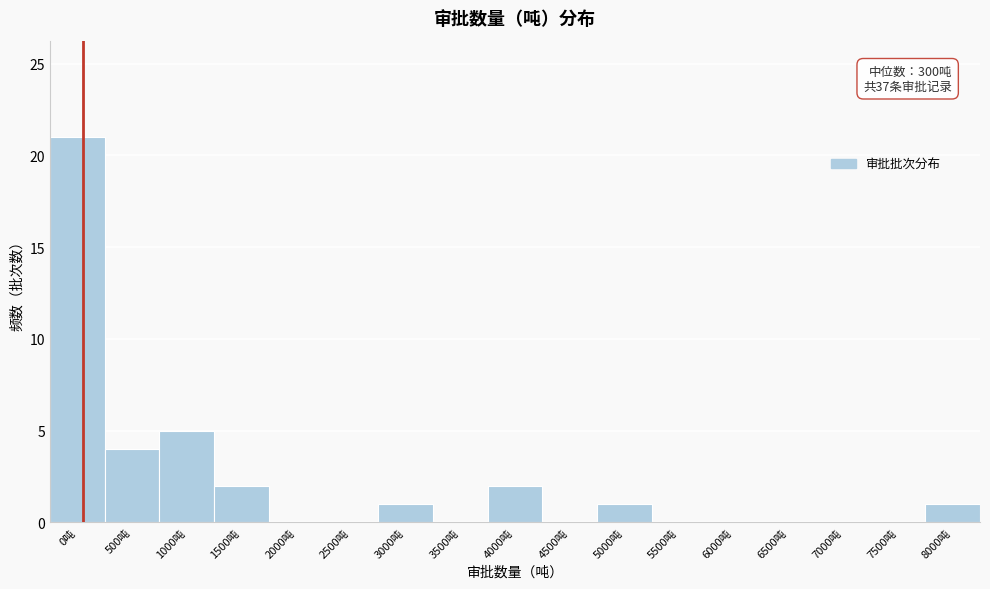

Reading left to right, list all the values displayed in this chart.

0吨=21	500吨=4	1000吨=5	1500吨=2	2000吨=0	2500吨=0	3000吨=1	3500吨=0	4000吨=2	4500吨=0	5000吨=1	5500吨=0	6000吨=0	6500吨=0	7000吨=0	7500吨=0	8000吨=1